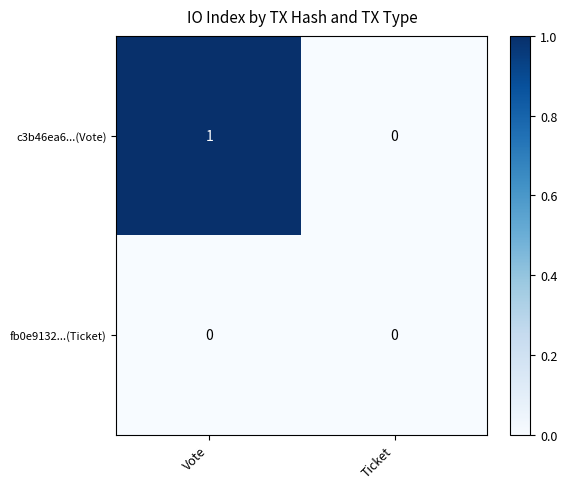

Reading left to right, what are all the values shown in this chart?

c3b46ea6...(Vote): Vote=1	Ticket=0
fb0e9132...(Ticket): Vote=0	Ticket=0